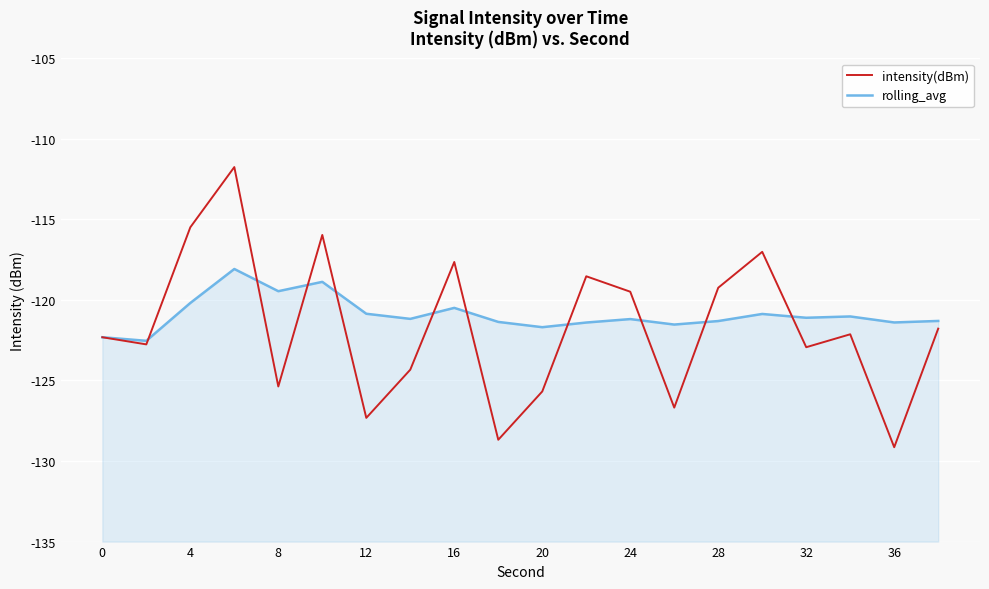

The value of rolling_avg at 36 is -181.0. True or false?

False